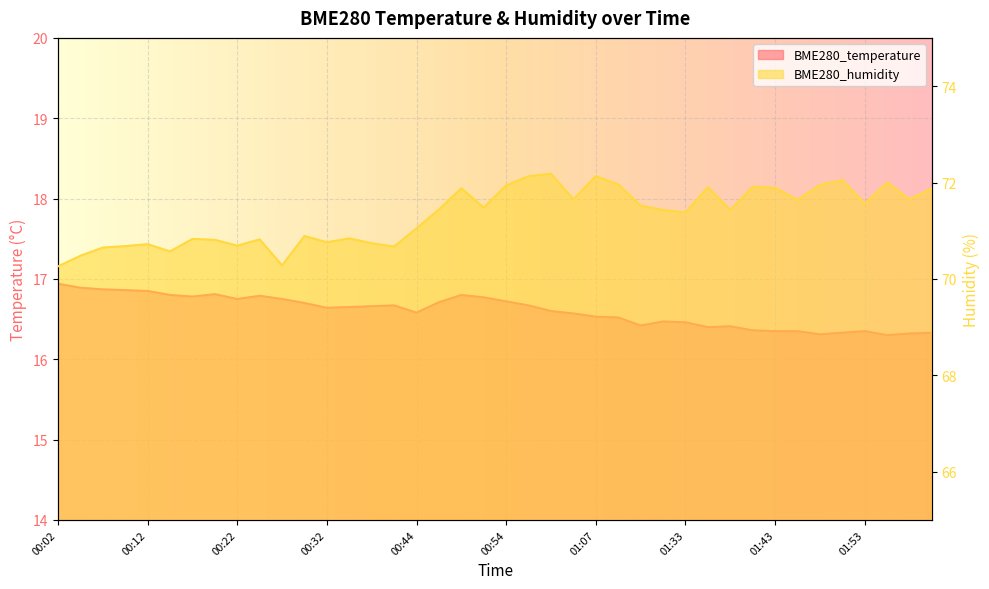

How many data points in BME280_humidity are above 71?

24